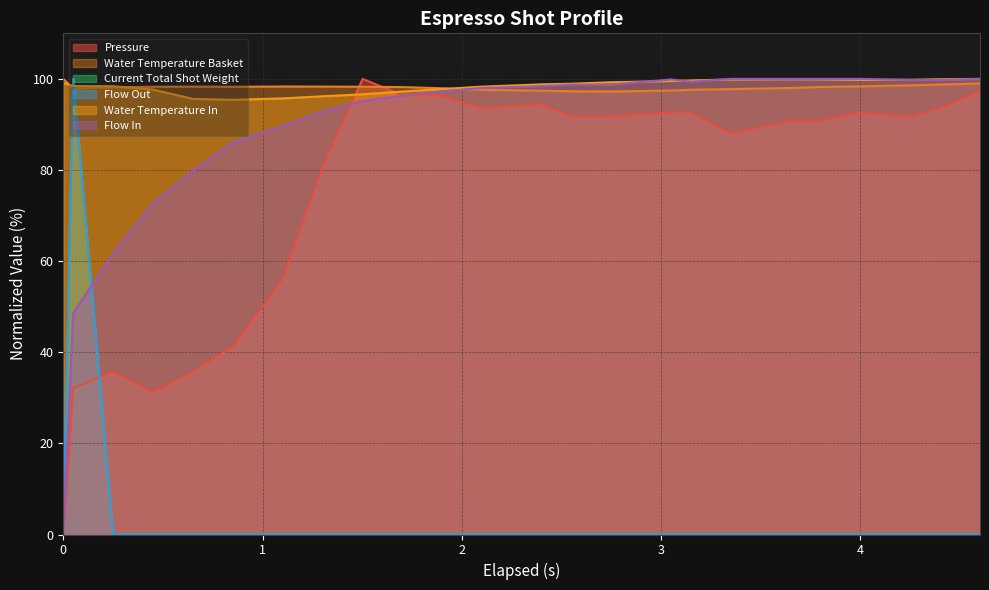

Does the chart have visible grid lines?

Yes